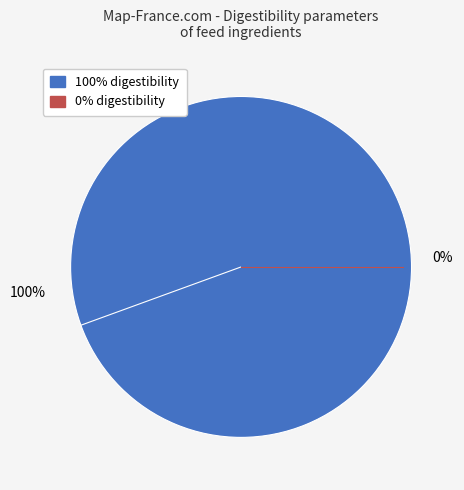

The 0% slice represents 12% of the pie. True or false?

False